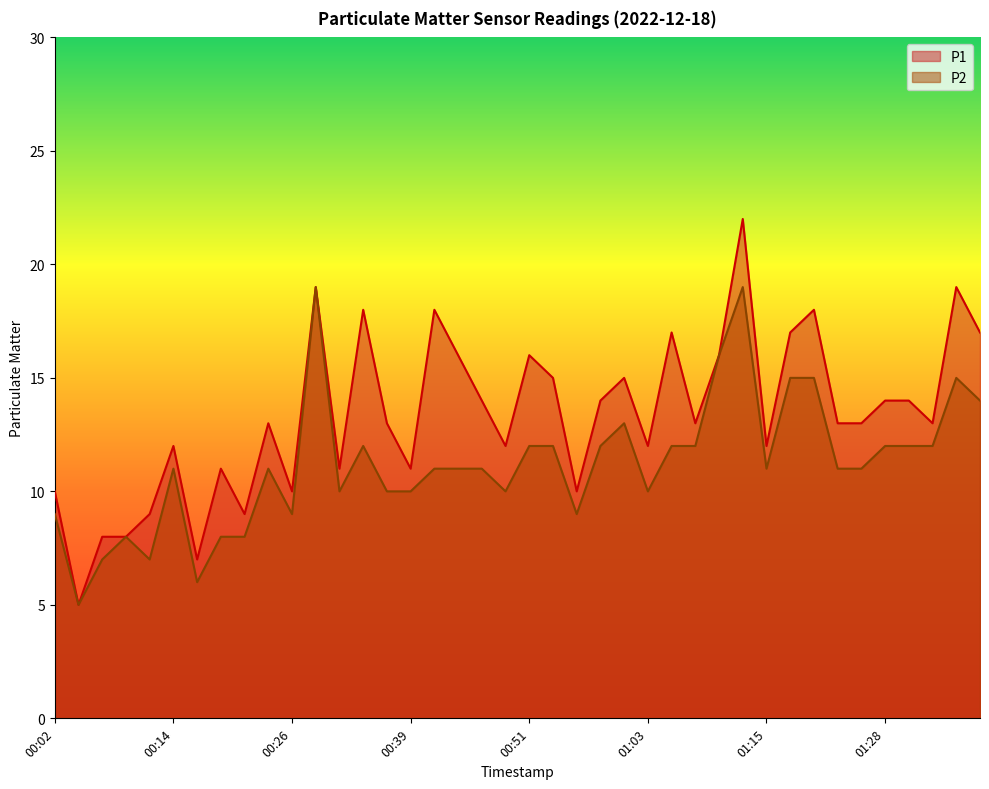

How many lines are shown in the chart?

2